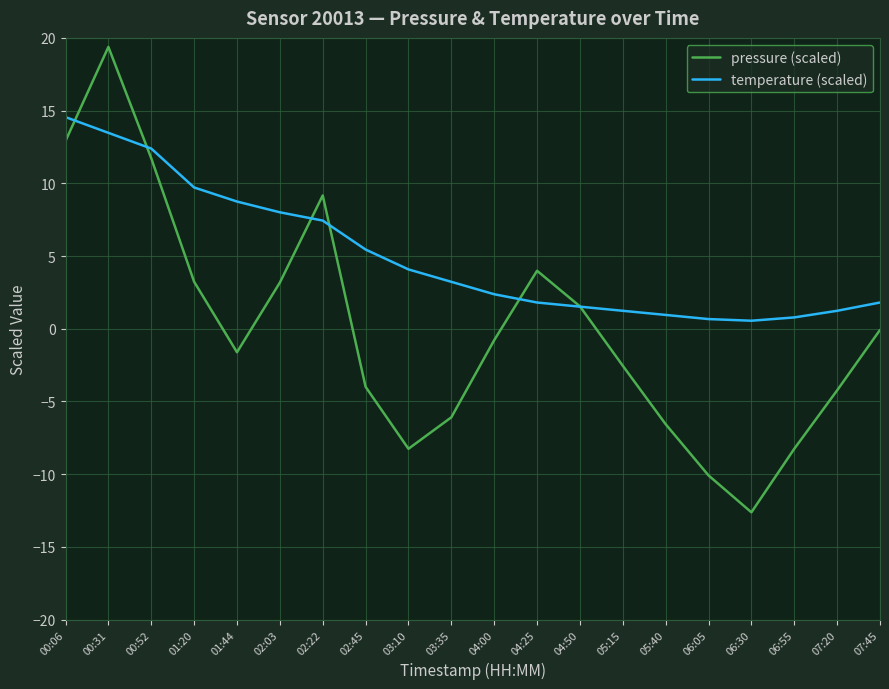

At which category is the sum across all series the highest?

00:31